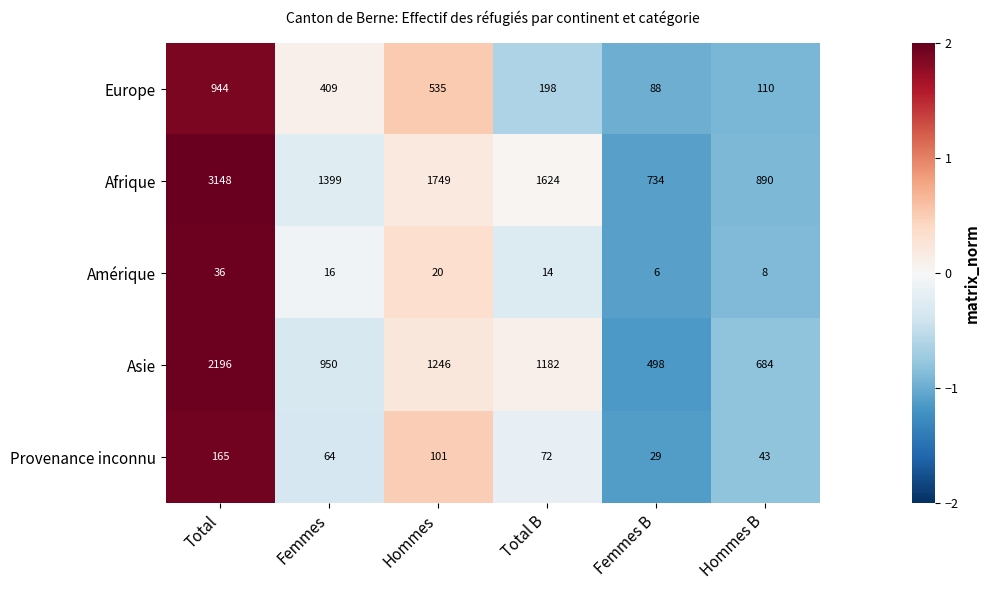

Which series has the largest range (max minus min)?

Afrique